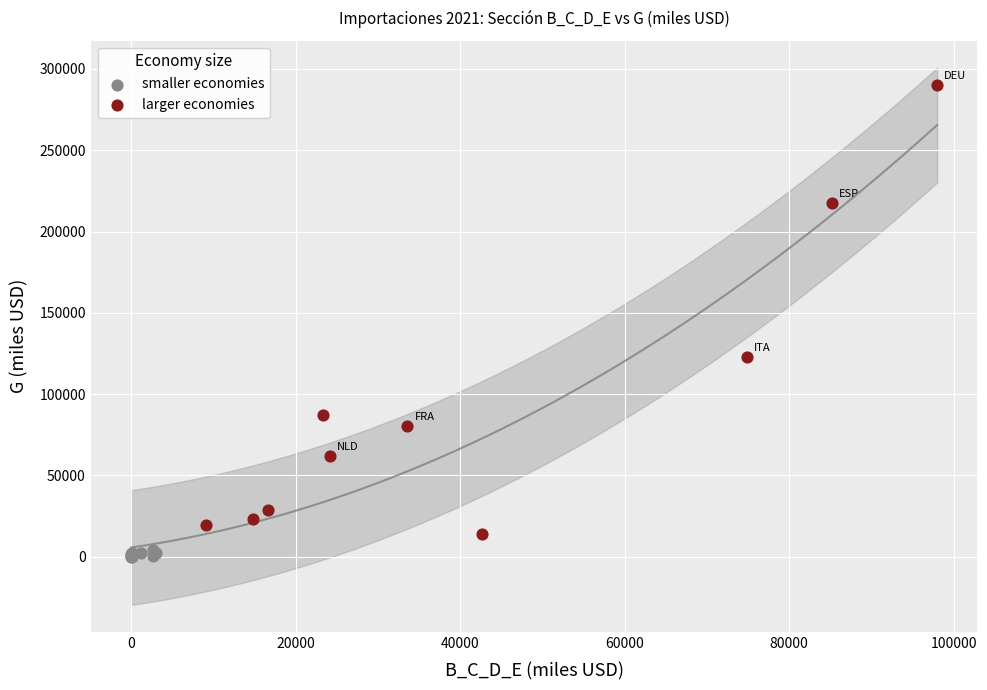

Which series reaches the maximum Y coordinate?

larger economies